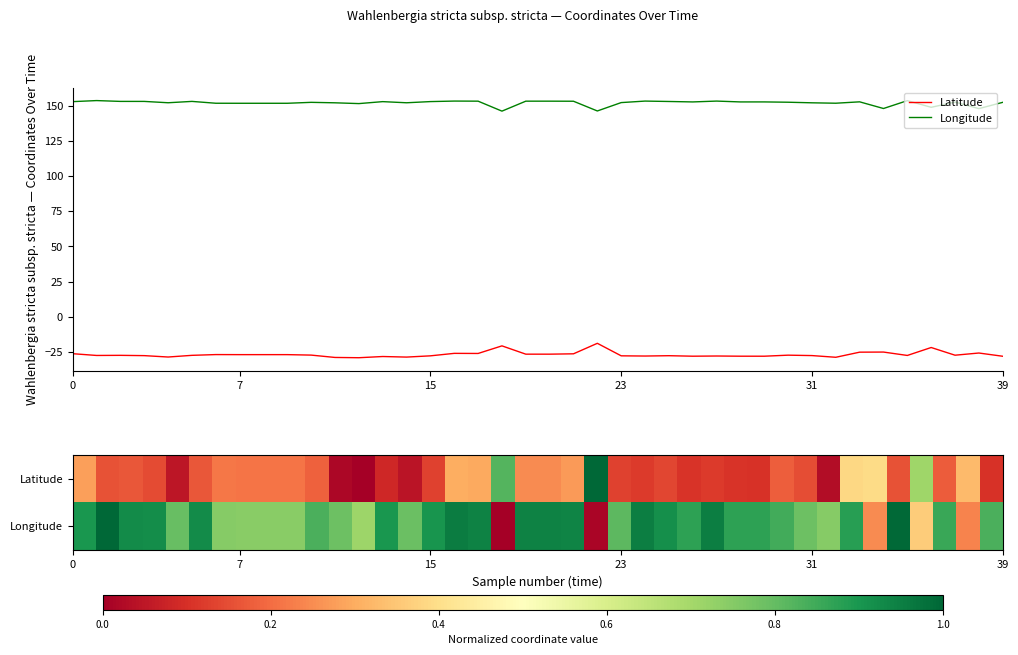

True or false: Latitude has a value of -35.9 at 36.

False